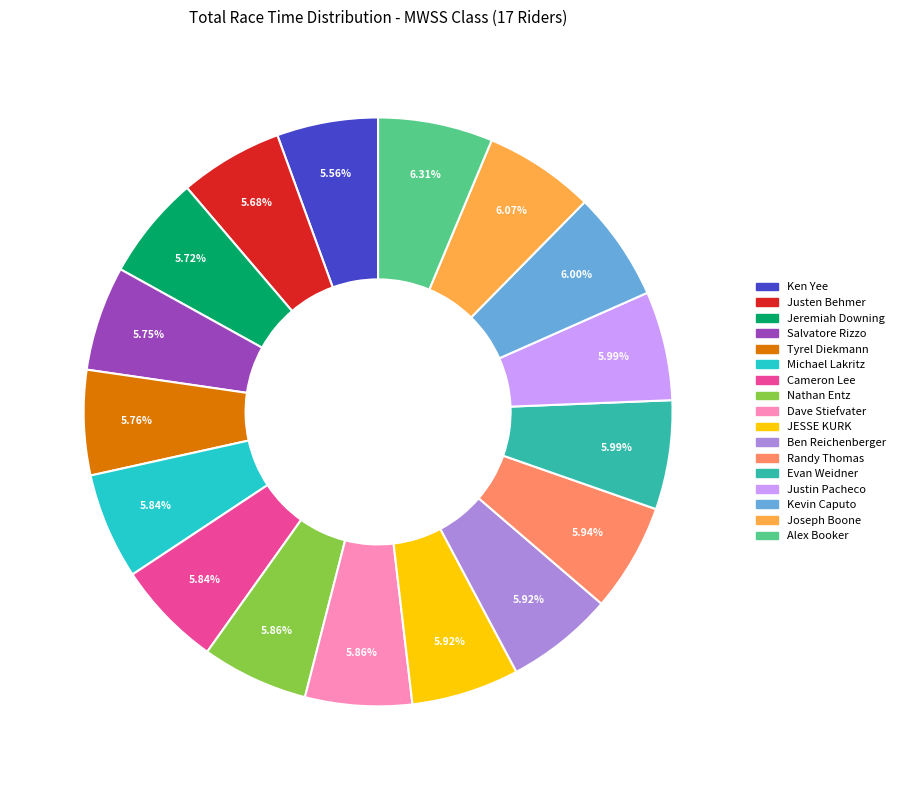

What percentage do Cameron Lee and Tyrel Diekmann together represent?

11.6%